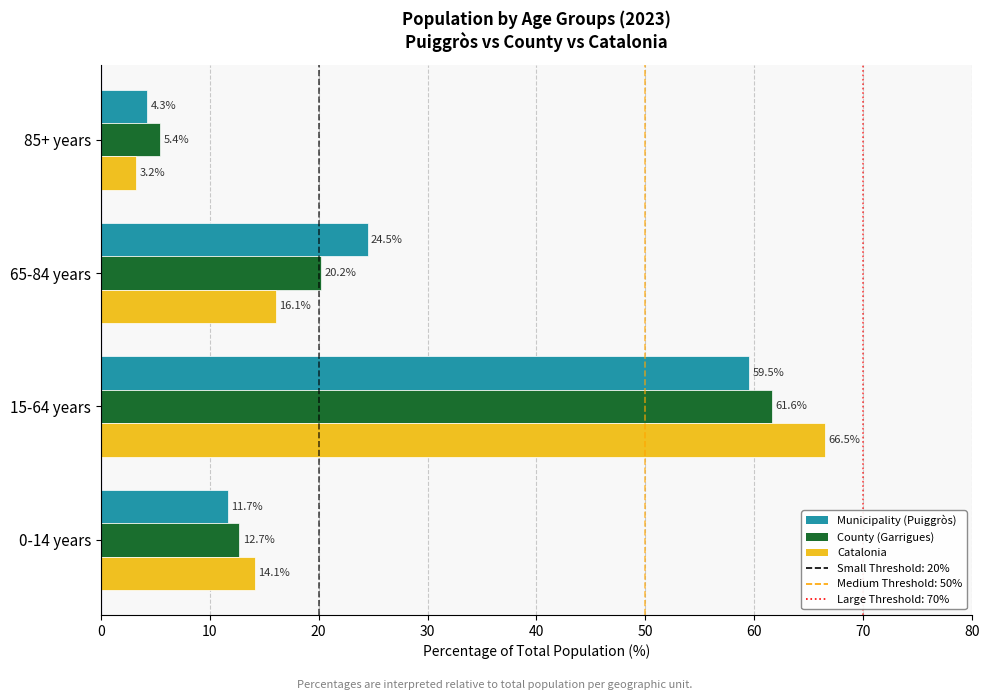

At which category is the sum across all series the highest?

15-64 years